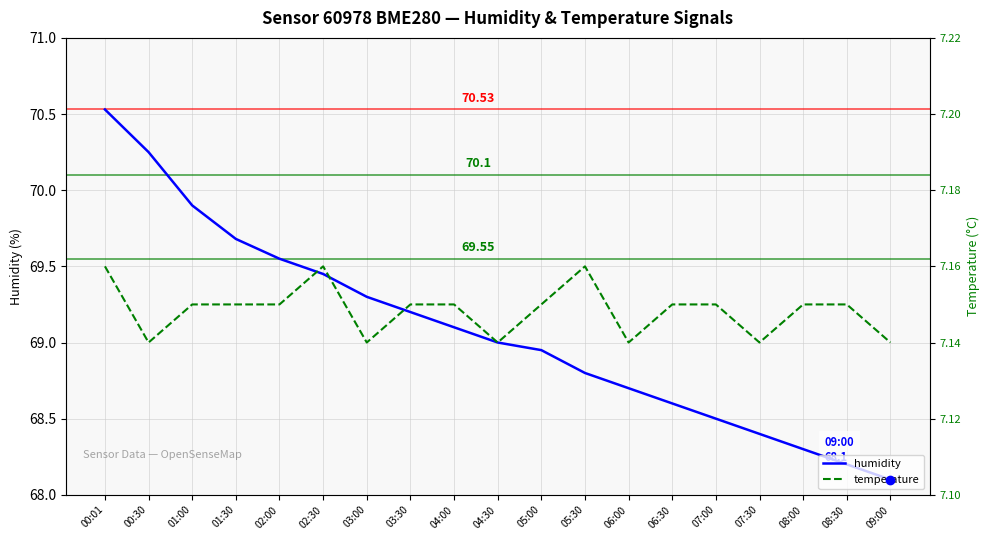

Which label corresponds to the largest value in the chart?

00:01